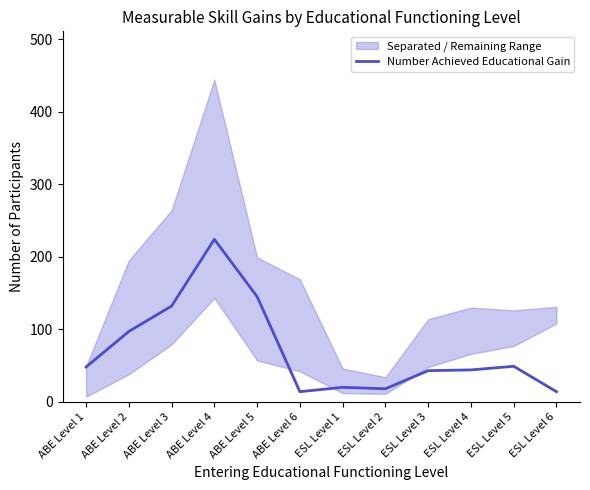

What position from the left is ABE Level 5?

5